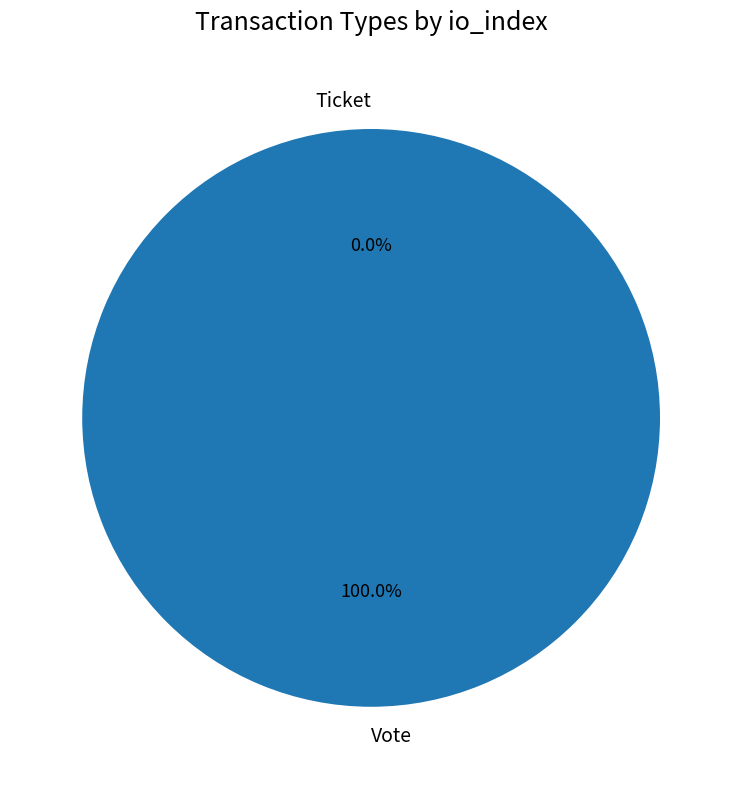

What is the total percentage of Ticket and Vote?

100.0%